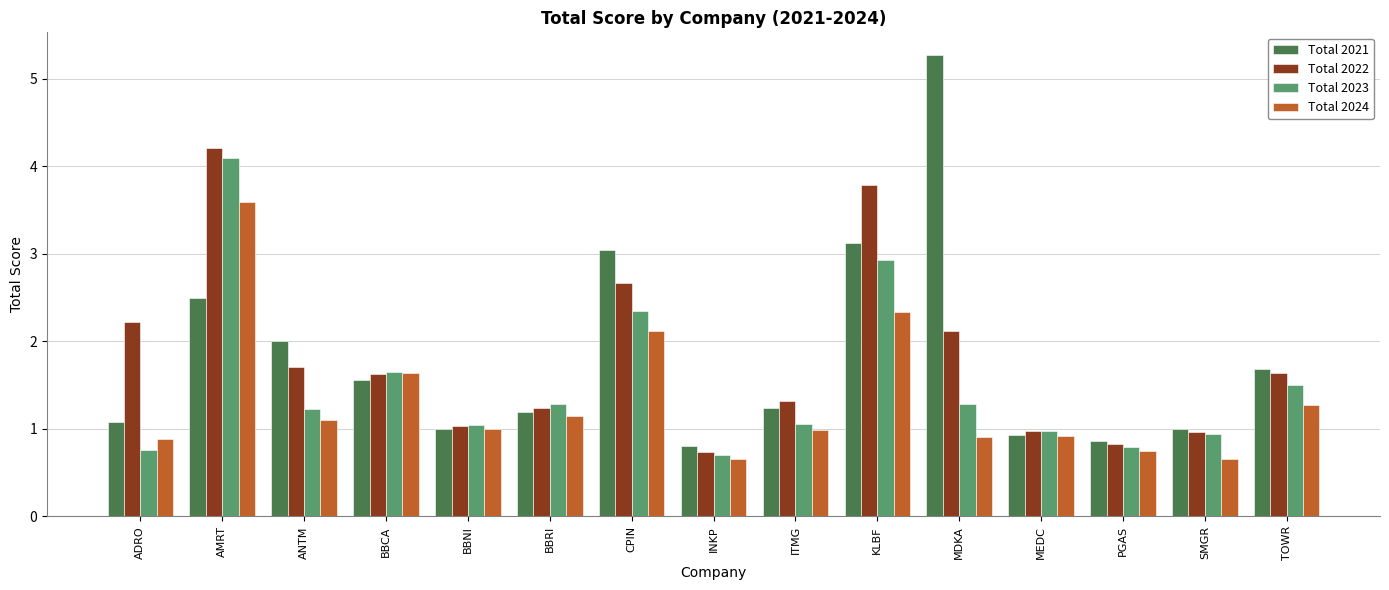

What is the spread (max minus min) of values at ANTM?

0.9